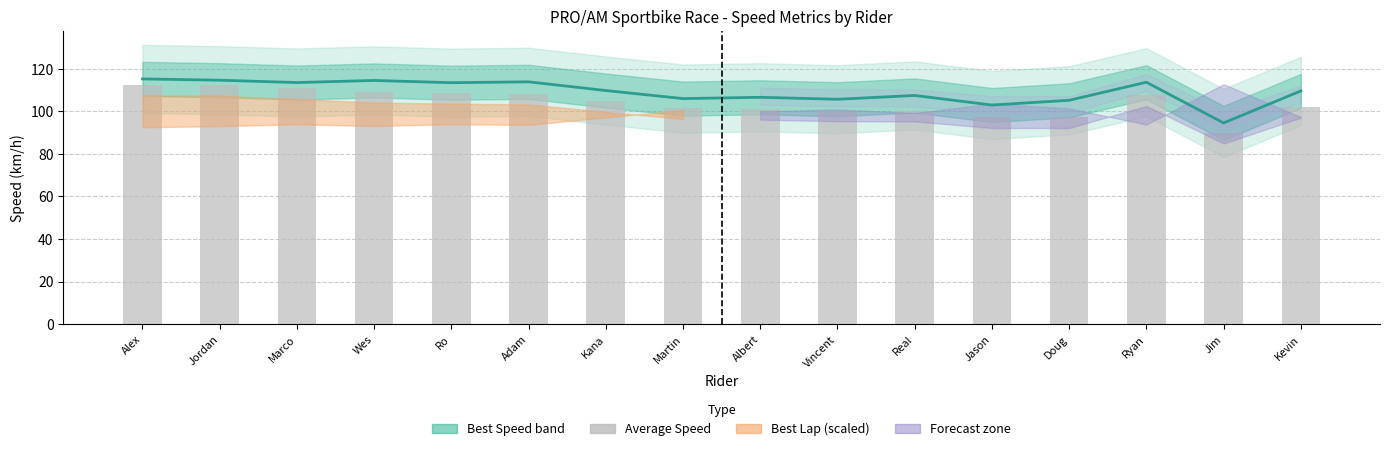

What is the approximate value of Best Speed at Martin?

105.9